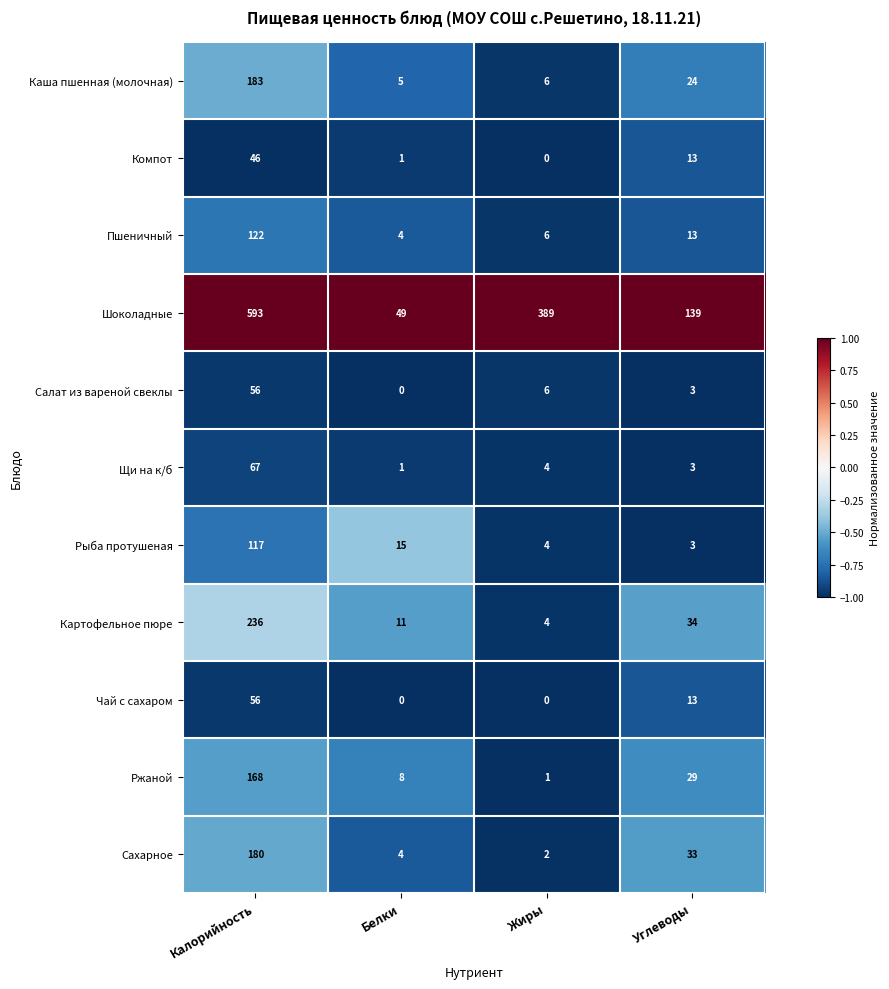

List the labels in order of Каша пшенная (молочная) value, smallest first.

Белки, Жиры, Углеводы, Калорийность